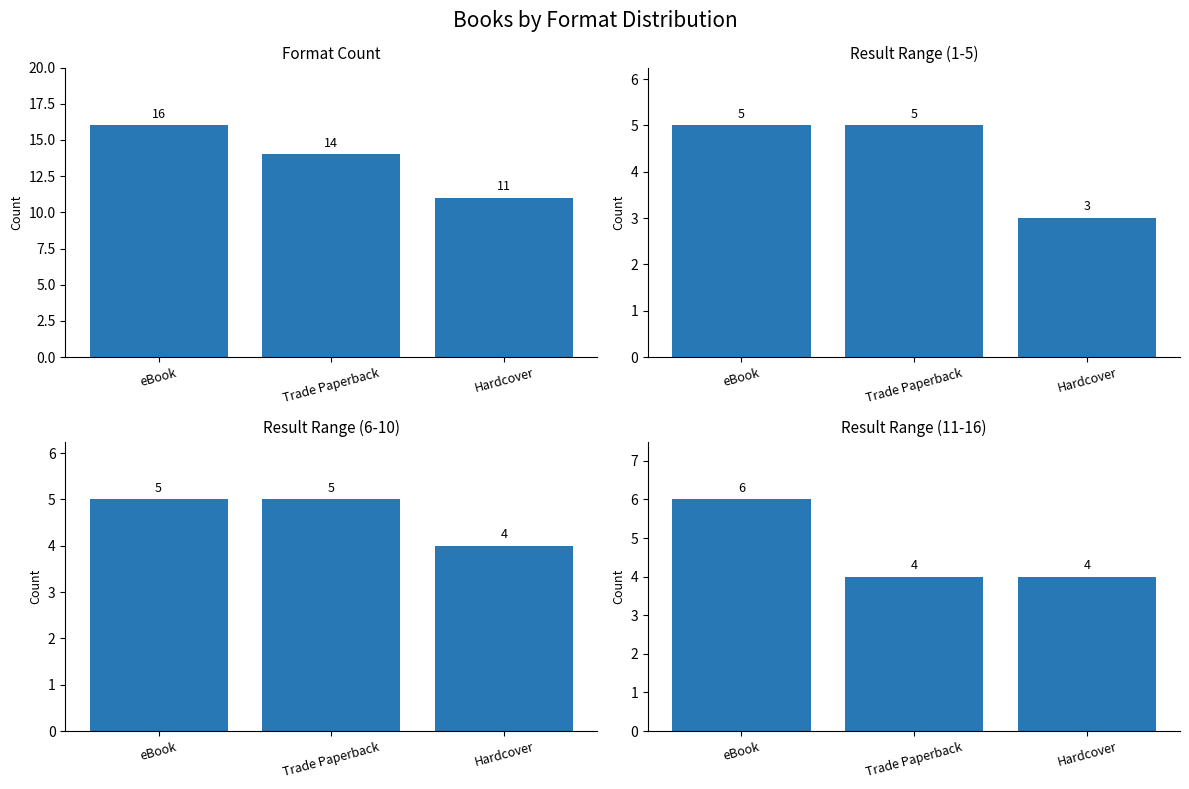

Reading right to left, what are all the values shown in this chart?

Format Count: 11	14	16
Result Range (1-5): 3	5	5
Result Range (6-10): 4	5	5
Result Range (11-16): 4	4	6